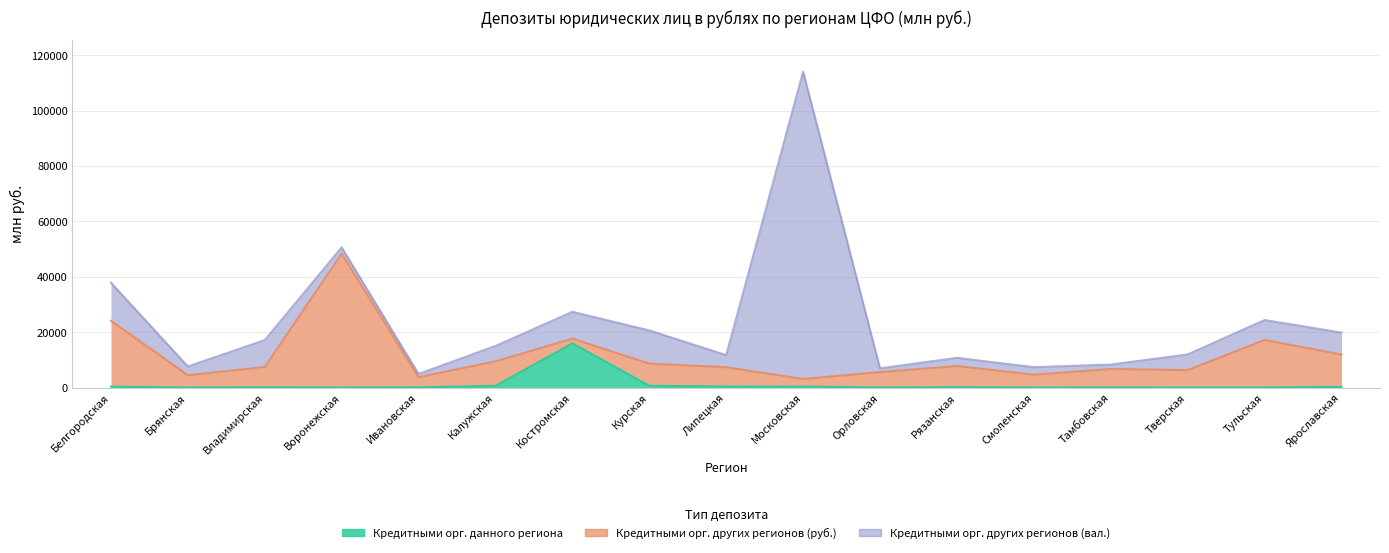

The Кредитными орг. других регионов (вал.) series shows 2289 at Воронежская. True or false?

True